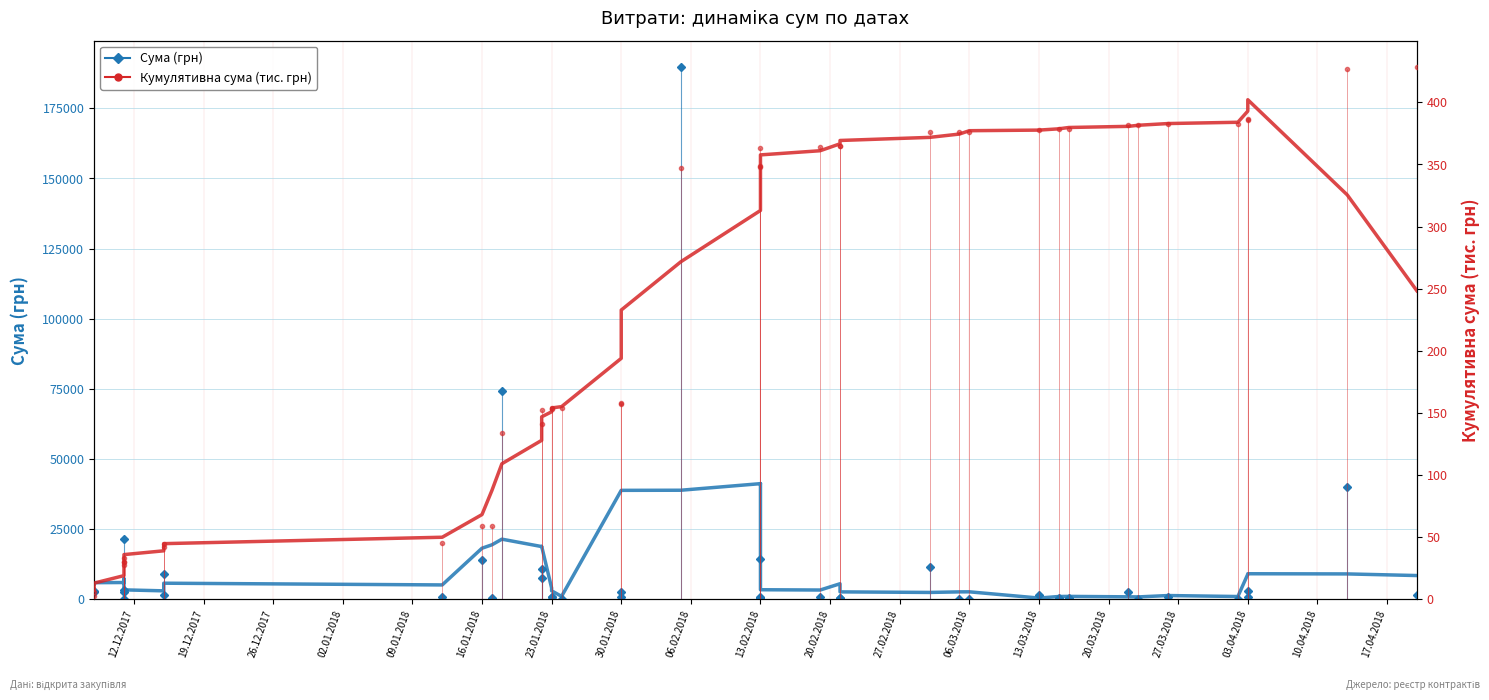

True or false: Сума (грн) has a value of 528.4 at 06.02.2018.

False